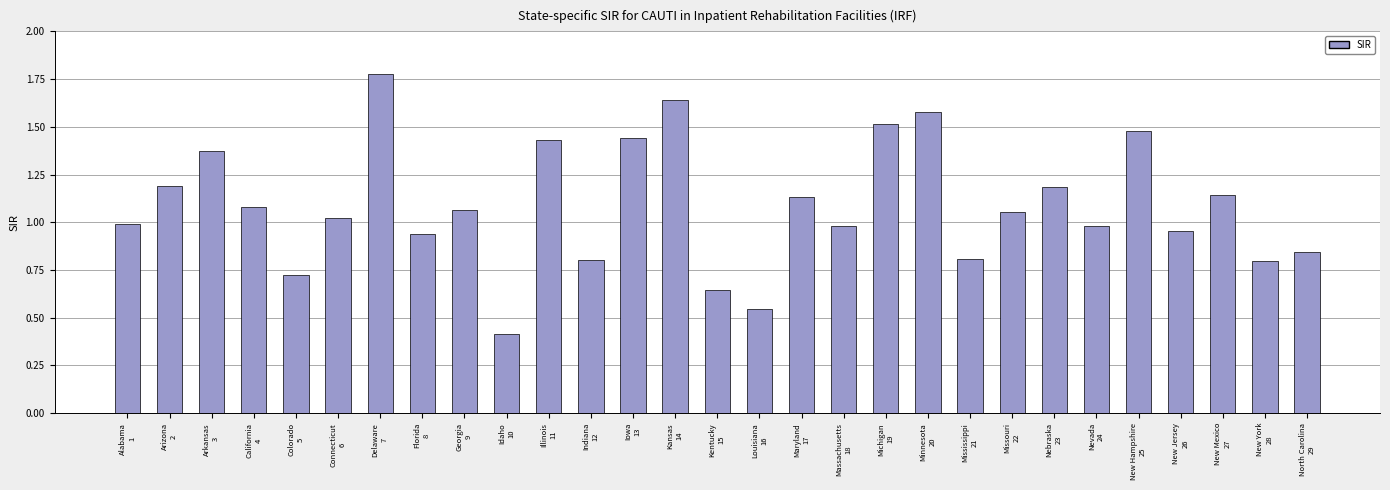

What is the difference between the second highest and minimum values?

1.2